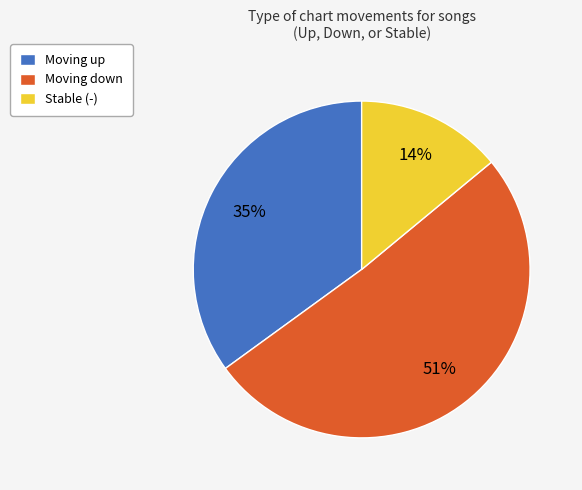

To the nearest percent, what is the difference between the largest and smallest slice percentages?

37%